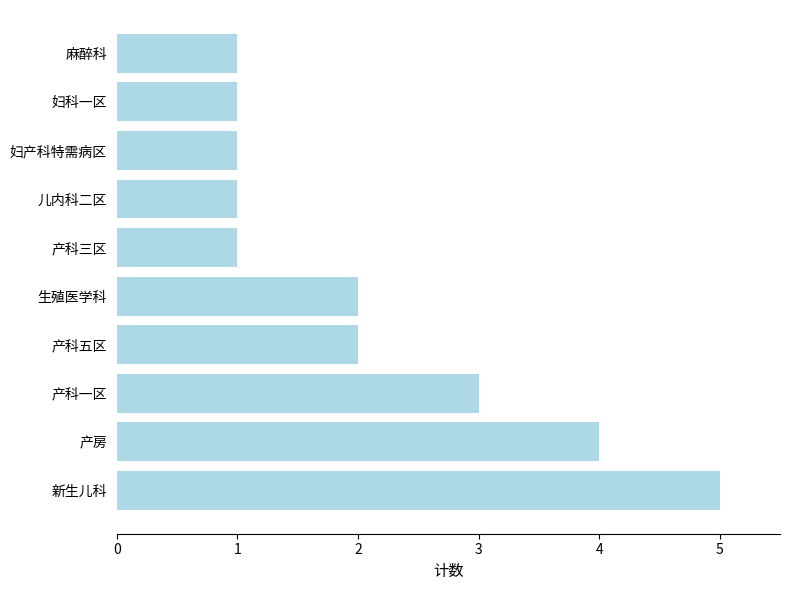

What is the difference between the second highest and second lowest values?

3